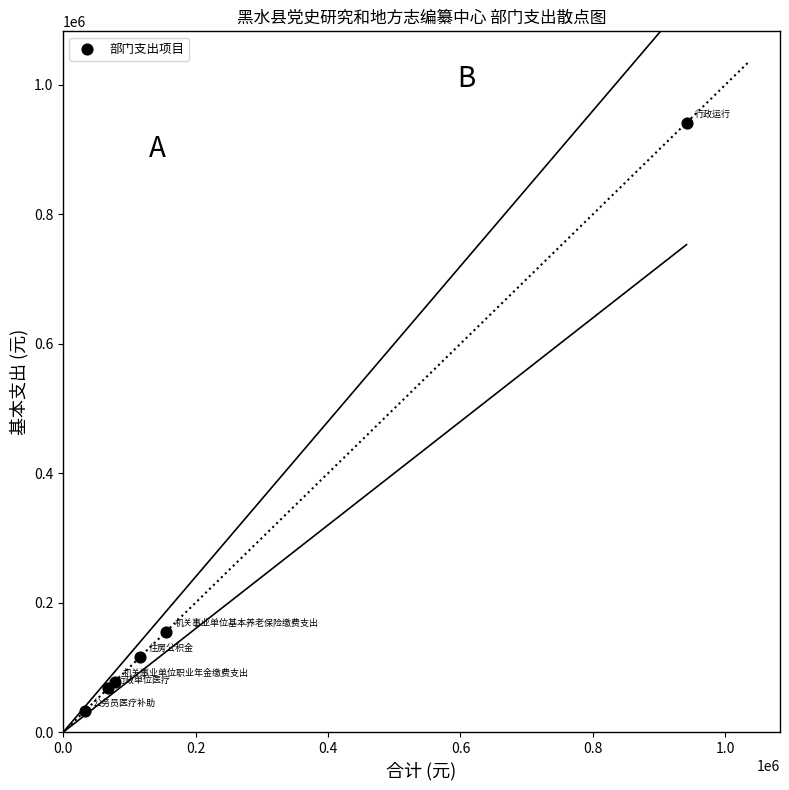

What Y value in the scatter plot is closest to 486809?

155471.3